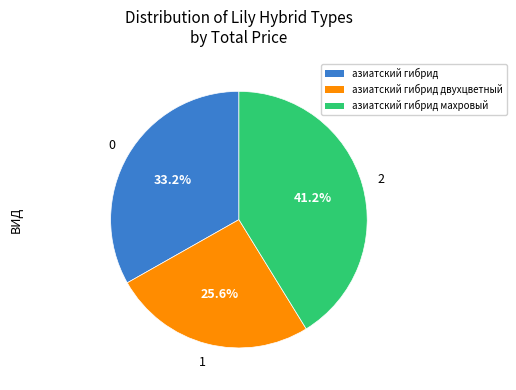

Is there any slice that represents more than half of the pie?

No